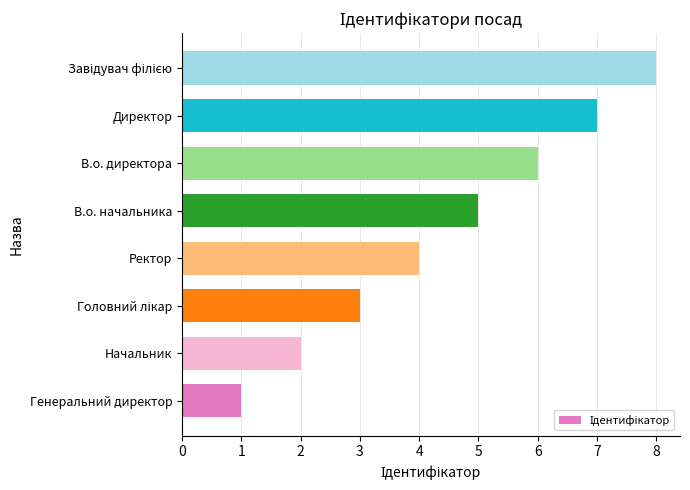

What is the difference between the maximum and minimum values?

7